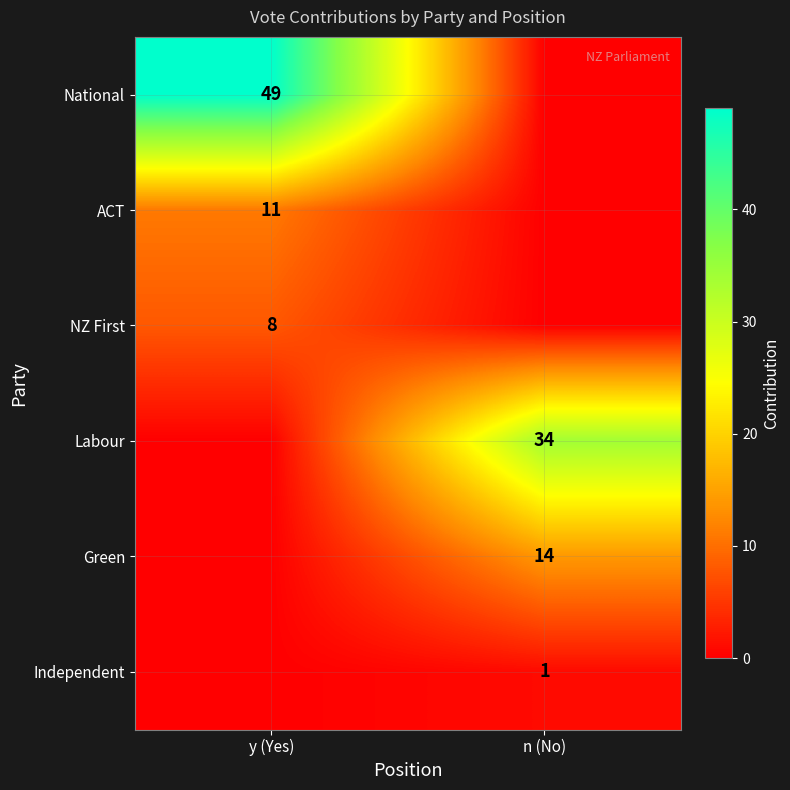

How many distinct data groups are displayed?

6